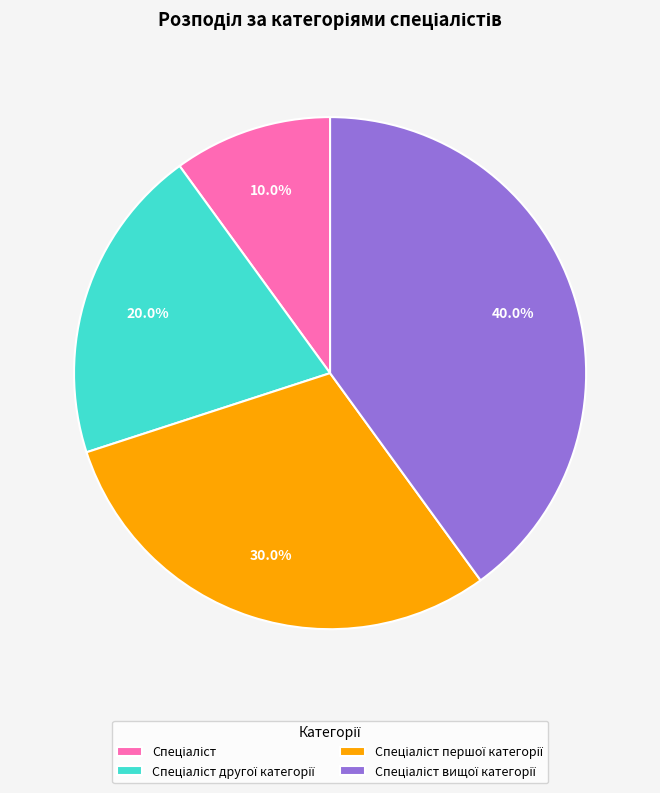

To the nearest percent, what is the average slice percentage?

25%